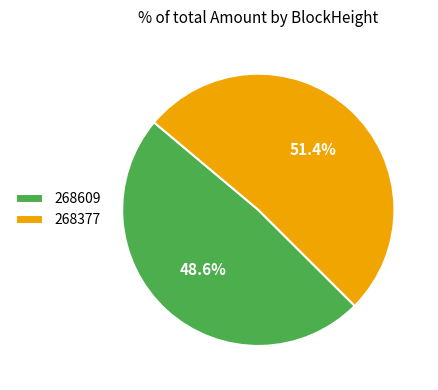

Is it true that 268609 is 10% of the pie?

False